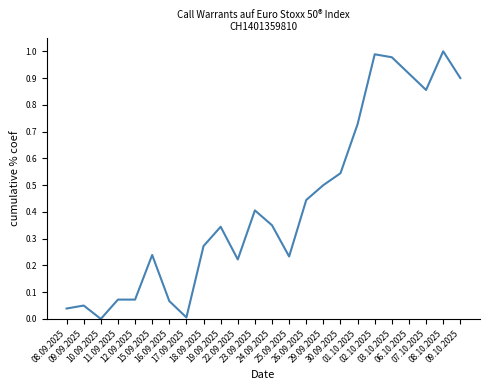

Which label corresponds to the largest value in the chart?

08.10.2025